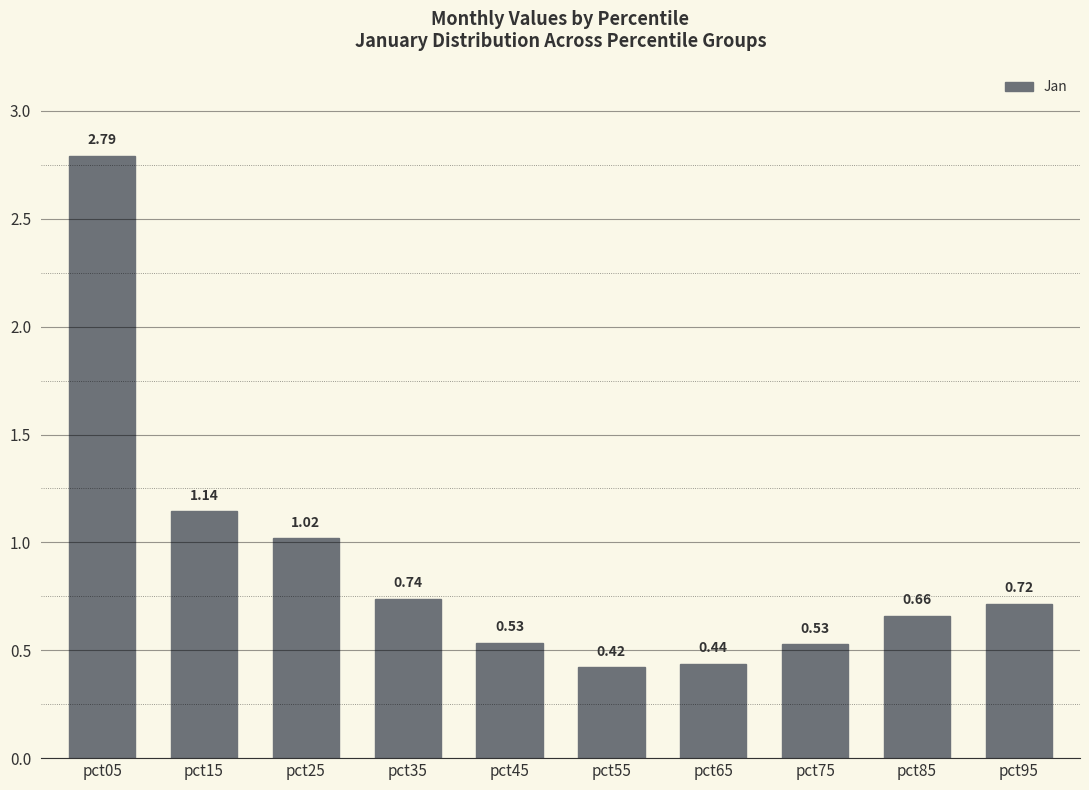

Where is the data nearest to the value 1?

pct25